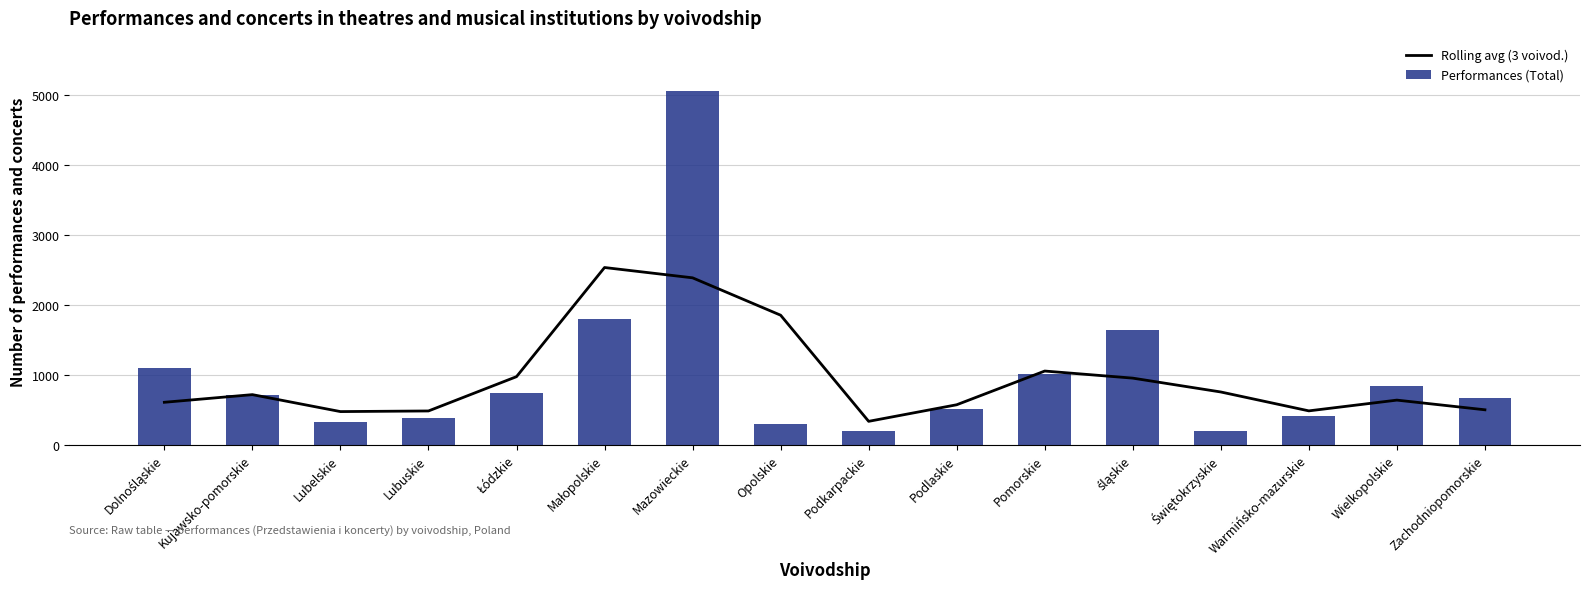

The Rolling avg (3 voivod.) series shows 950.3 at śląskie. True or false?

True